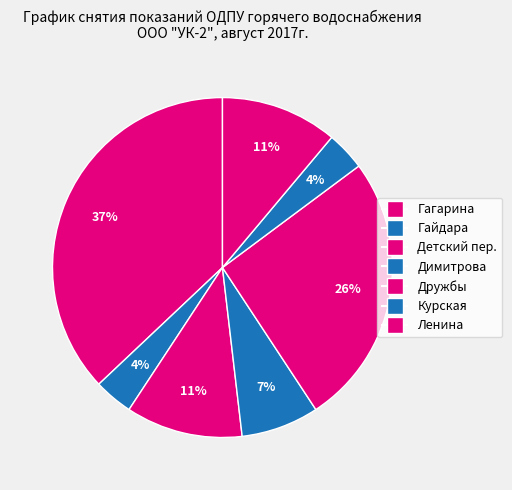

To the nearest percent, what is the average slice percentage?

14%